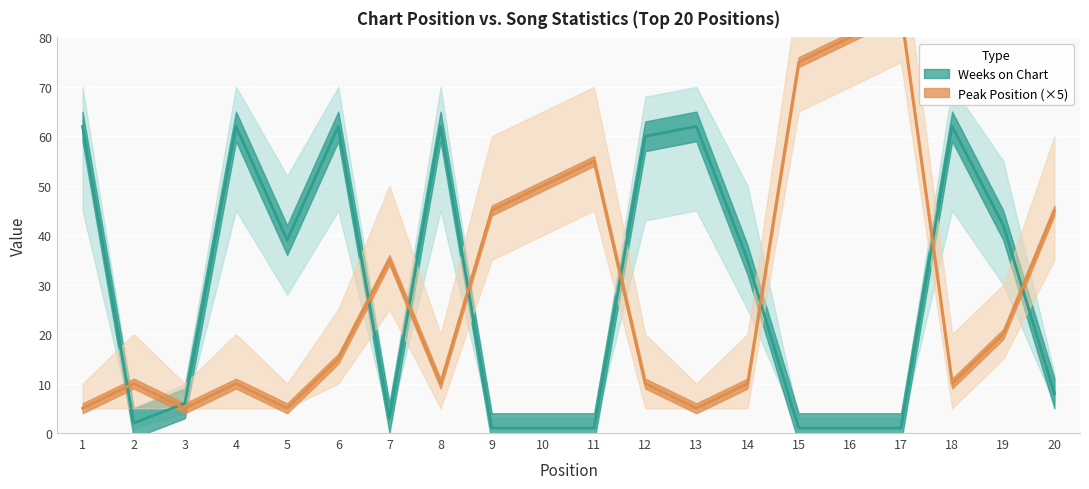

The Peak Position series shows 86 at 10. True or false?

False